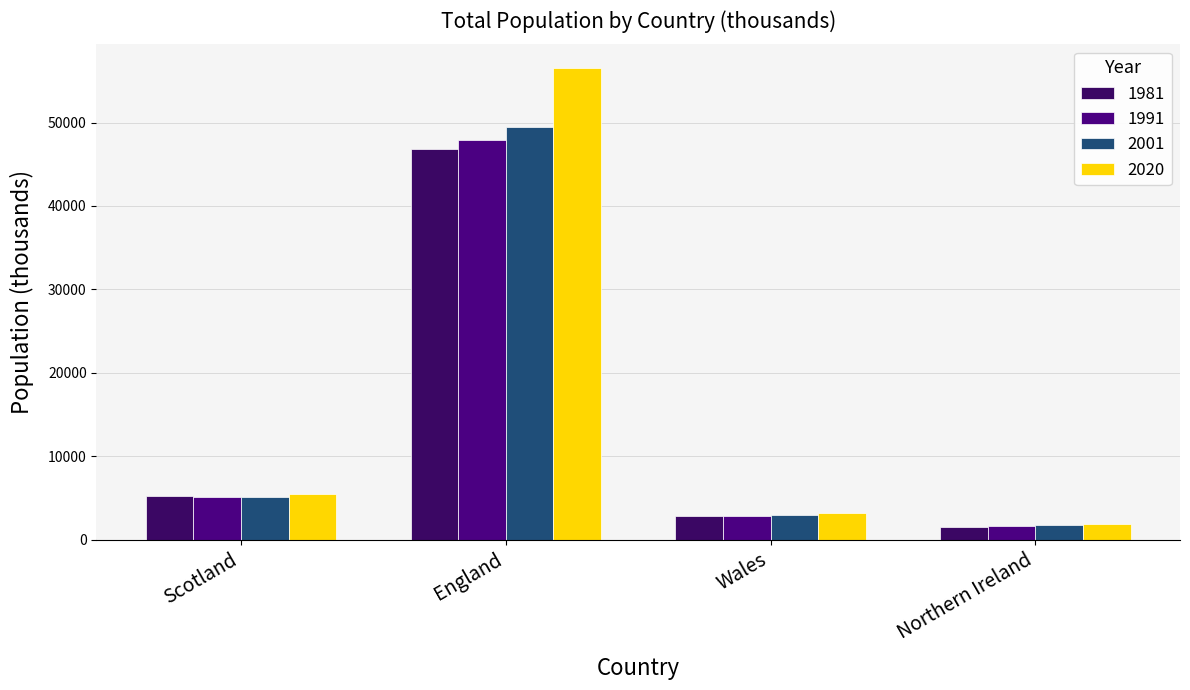

How many bars are there in each group?

4